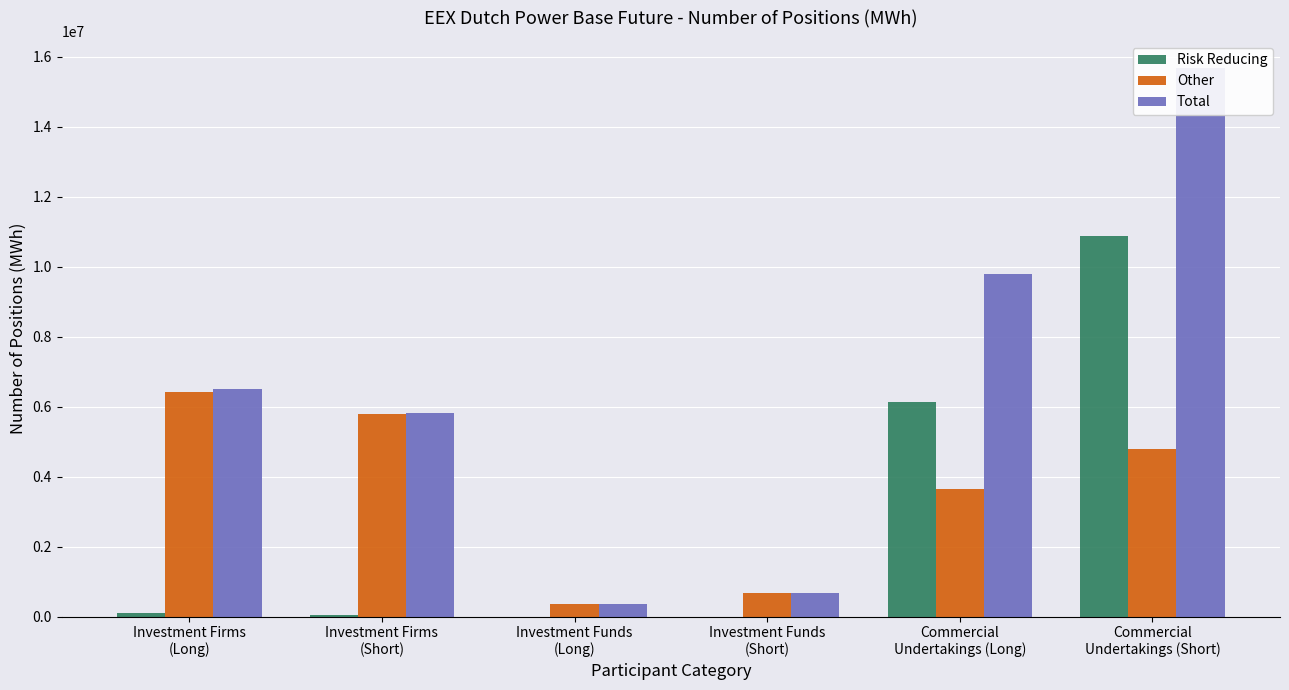

What is the greatest value displayed?

15673974